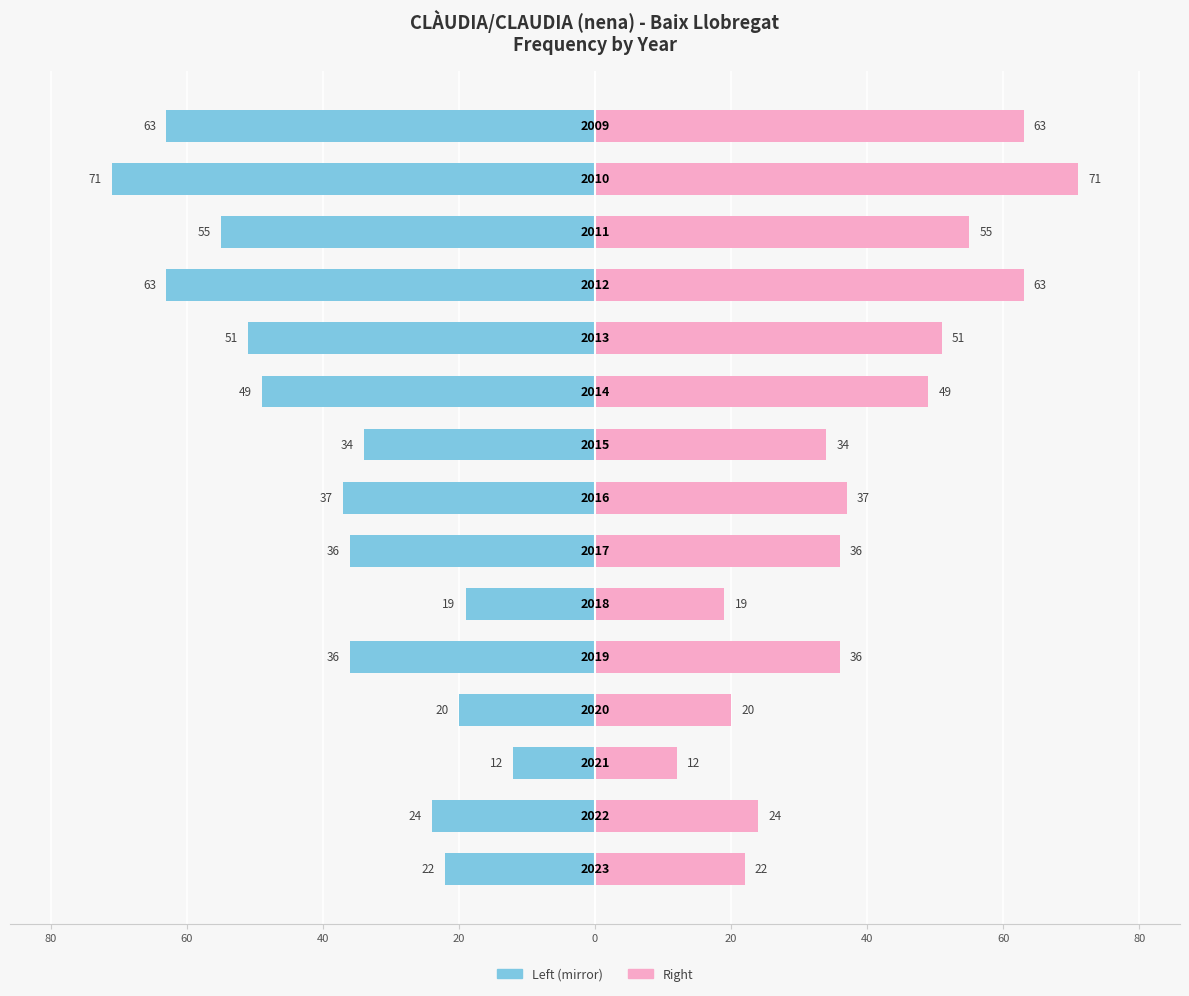

Rank the series by their average value, from lowest to highest.

Frequency (Left), Frequency (Right)